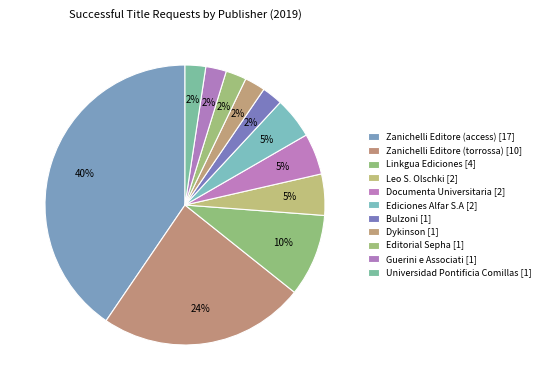

Is Dykinson the majority of the pie?

No